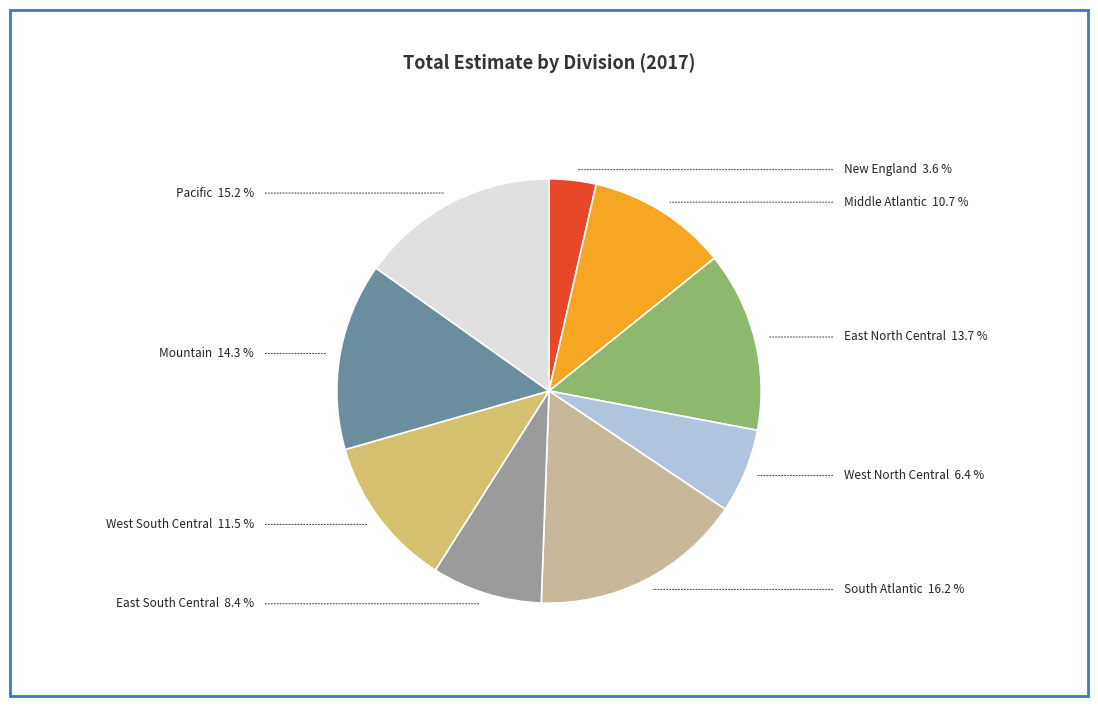

Does any single category account for the majority?

No